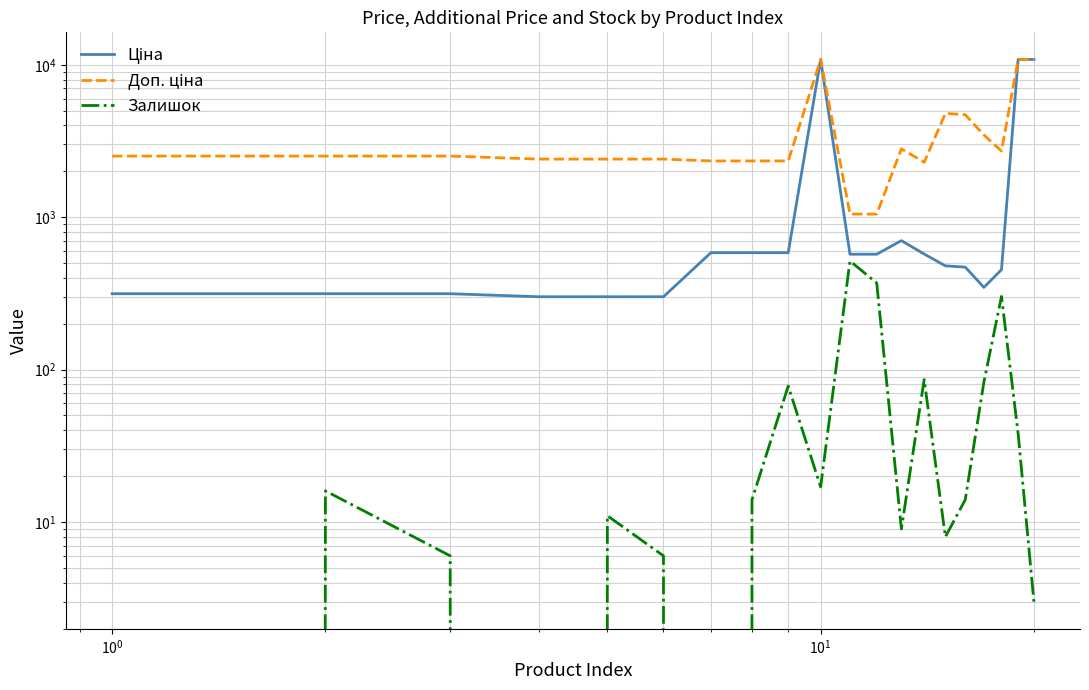

How many series are shown in this chart?

3